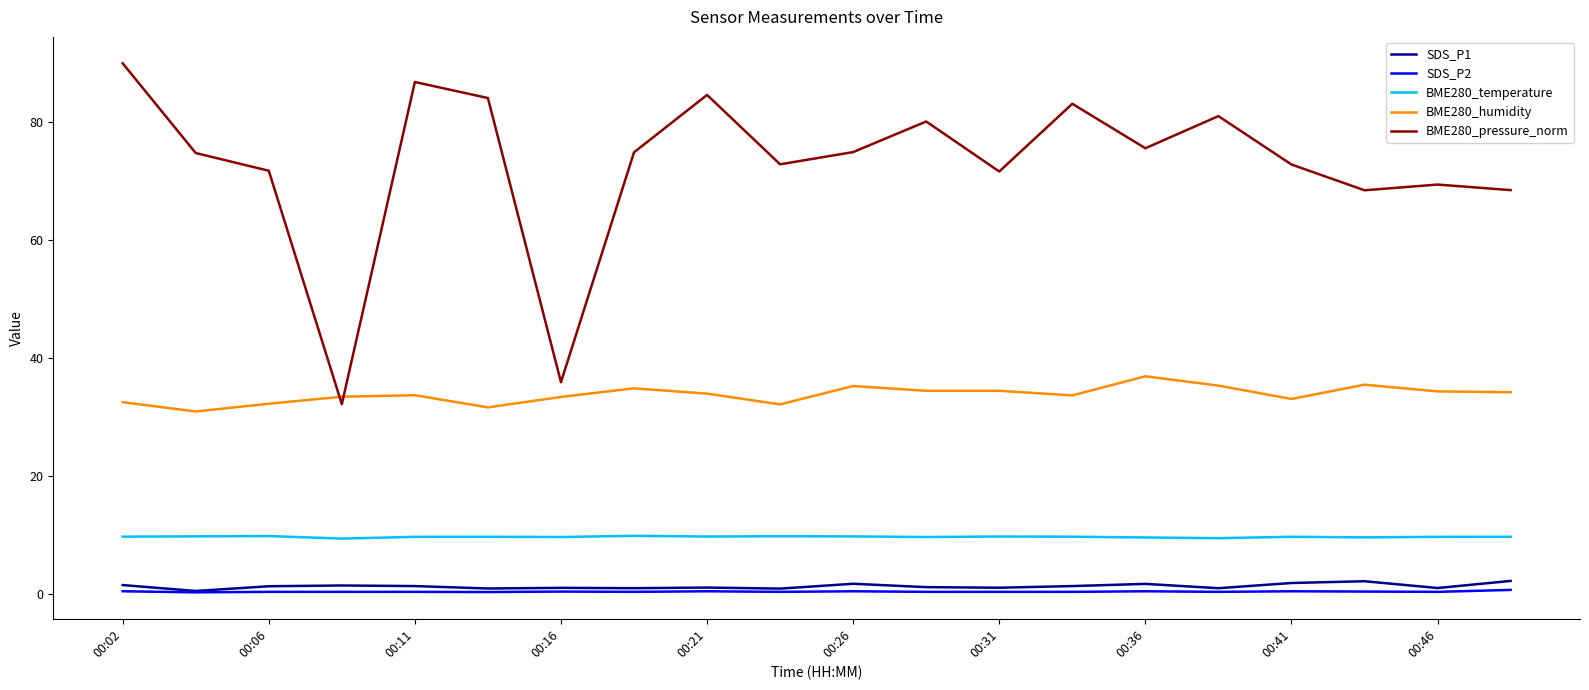

What are all the series names shown in the legend?

SDS_P1, SDS_P2, BME280_temperature, BME280_humidity, BME280_pressure_norm